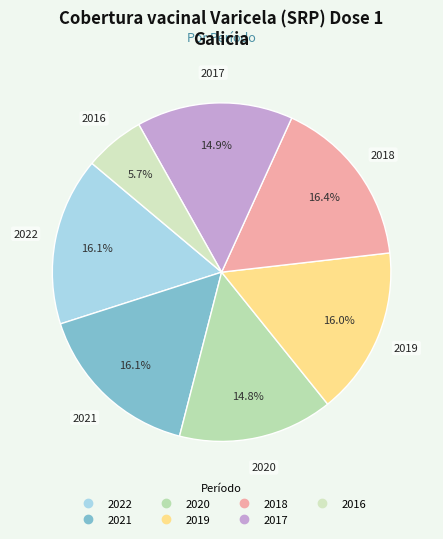

How many slices are in this pie chart?

7